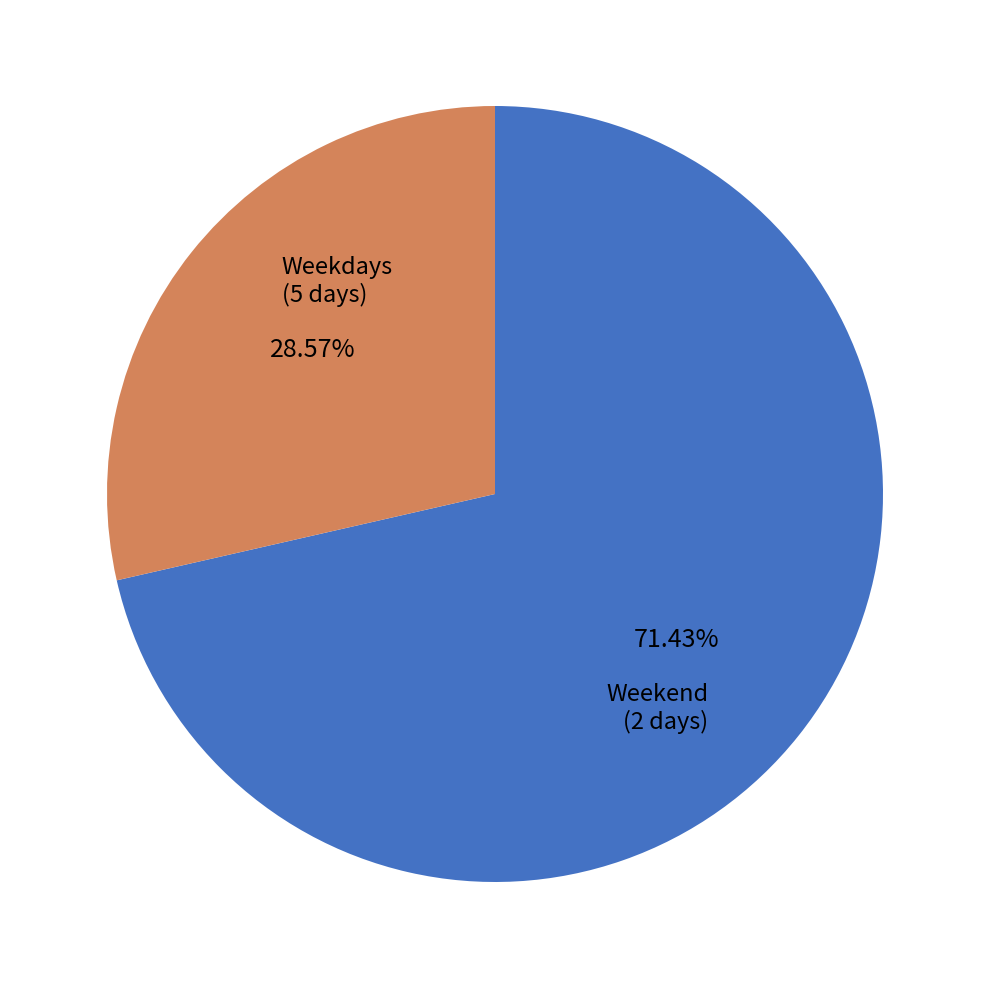

Between Weekend and Weekdays, which is larger?

Weekdays